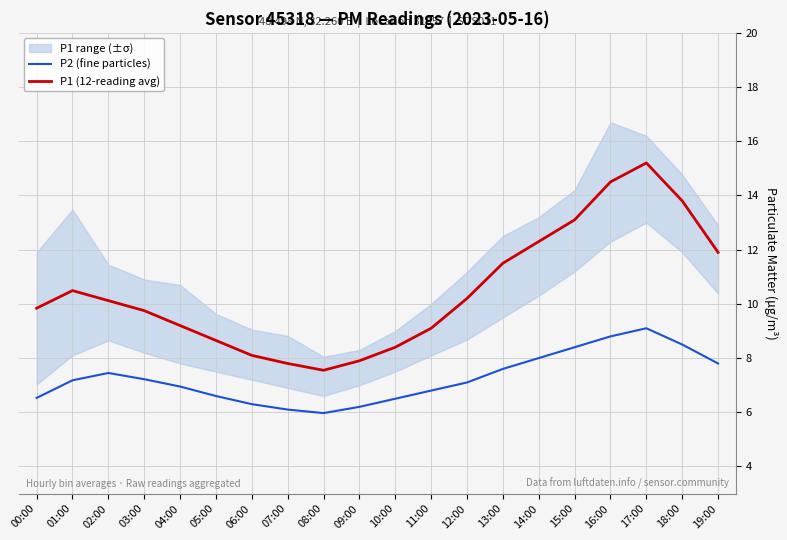

Where is the first local minimum for P1 (12-reading avg)?

08:00